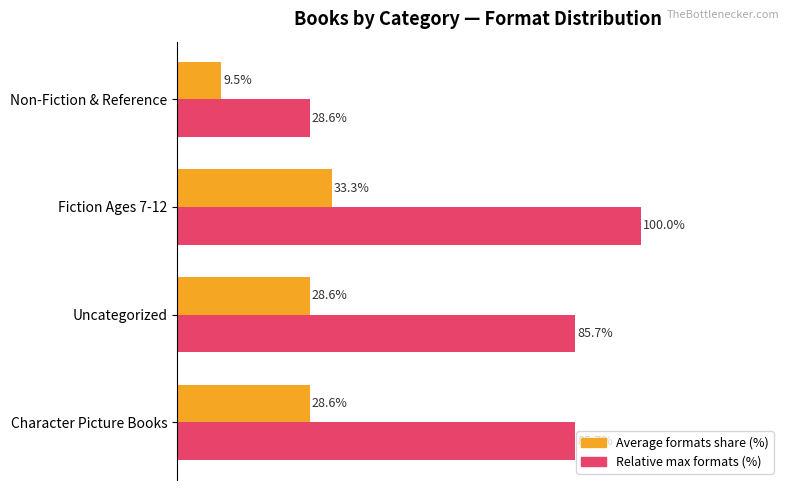

Which series has the largest range (max minus min)?

Relative max formats (%)